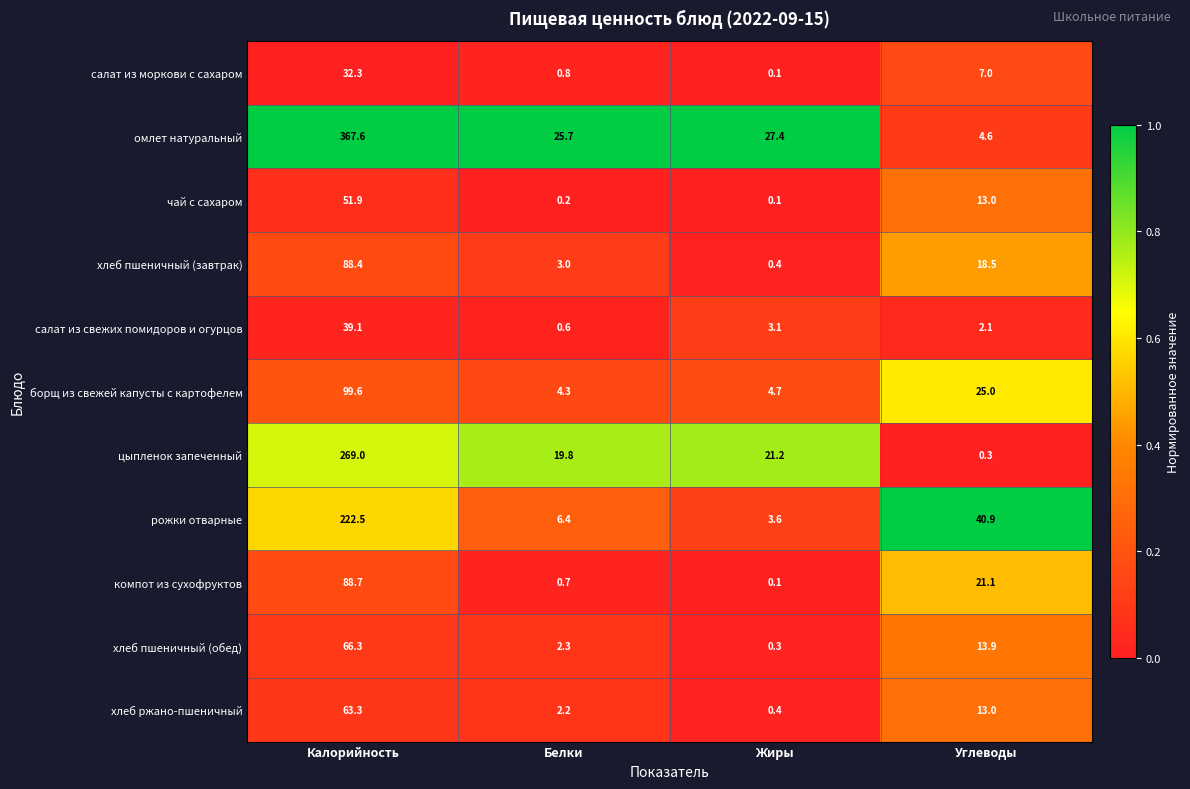

What is the difference between the highest and lowest values at Белки?

25.5